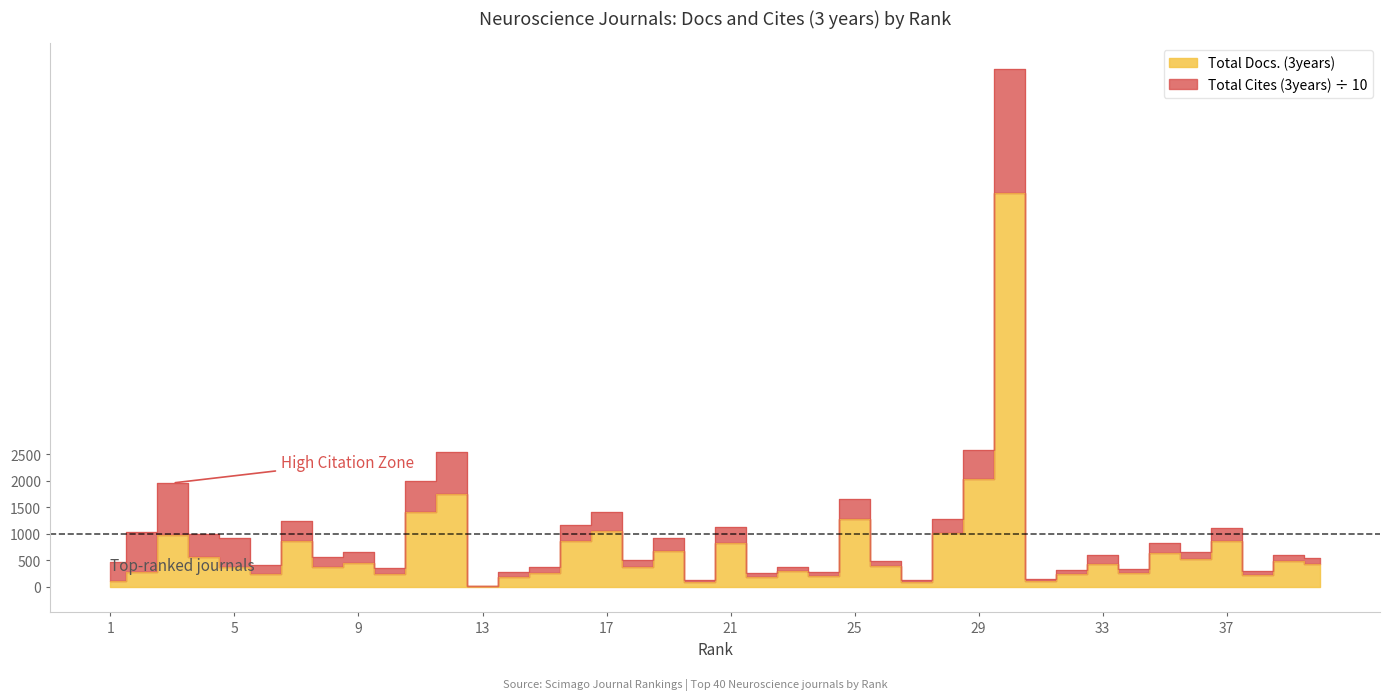

At which category does the chart reach its peak across all series?

30